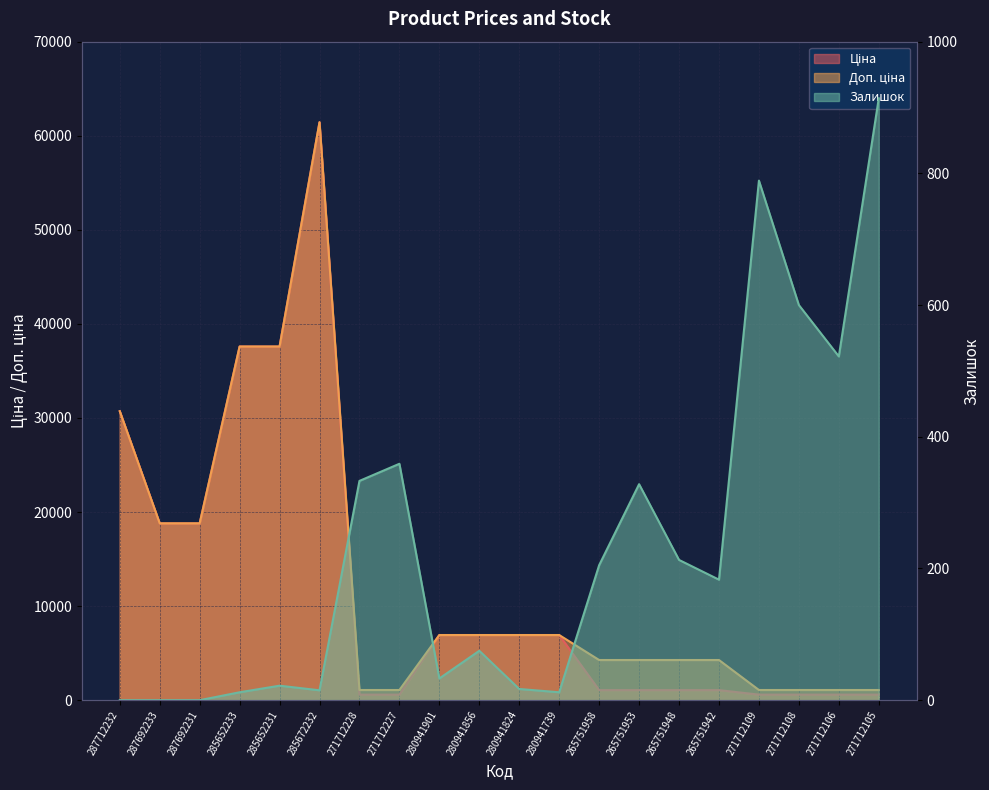

Which has a higher value, 265751948 or 285652231?

285652231